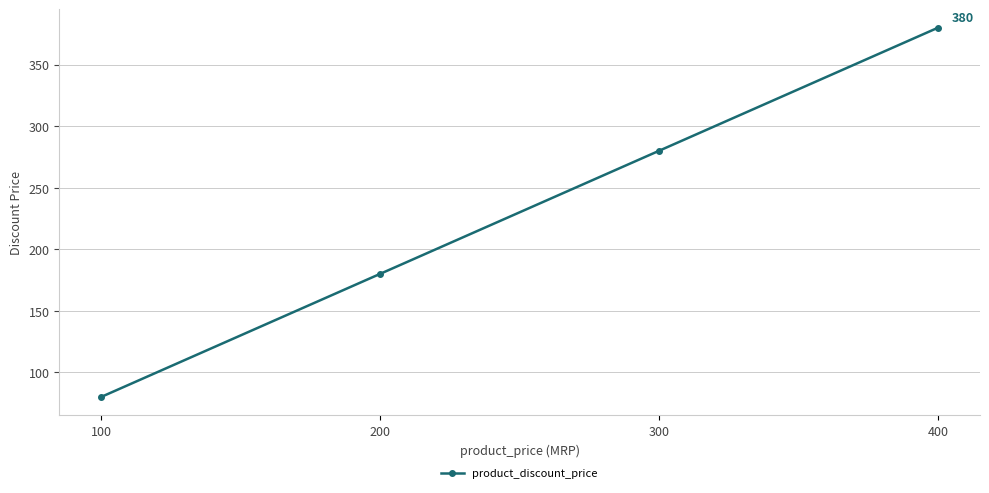

Which has a higher value, 400 or 300?

400